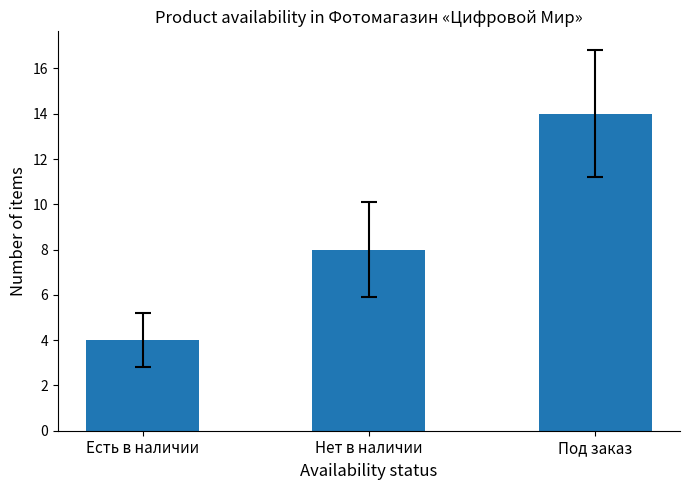

What is the label of the 2nd bar from the right?

Нет в наличии